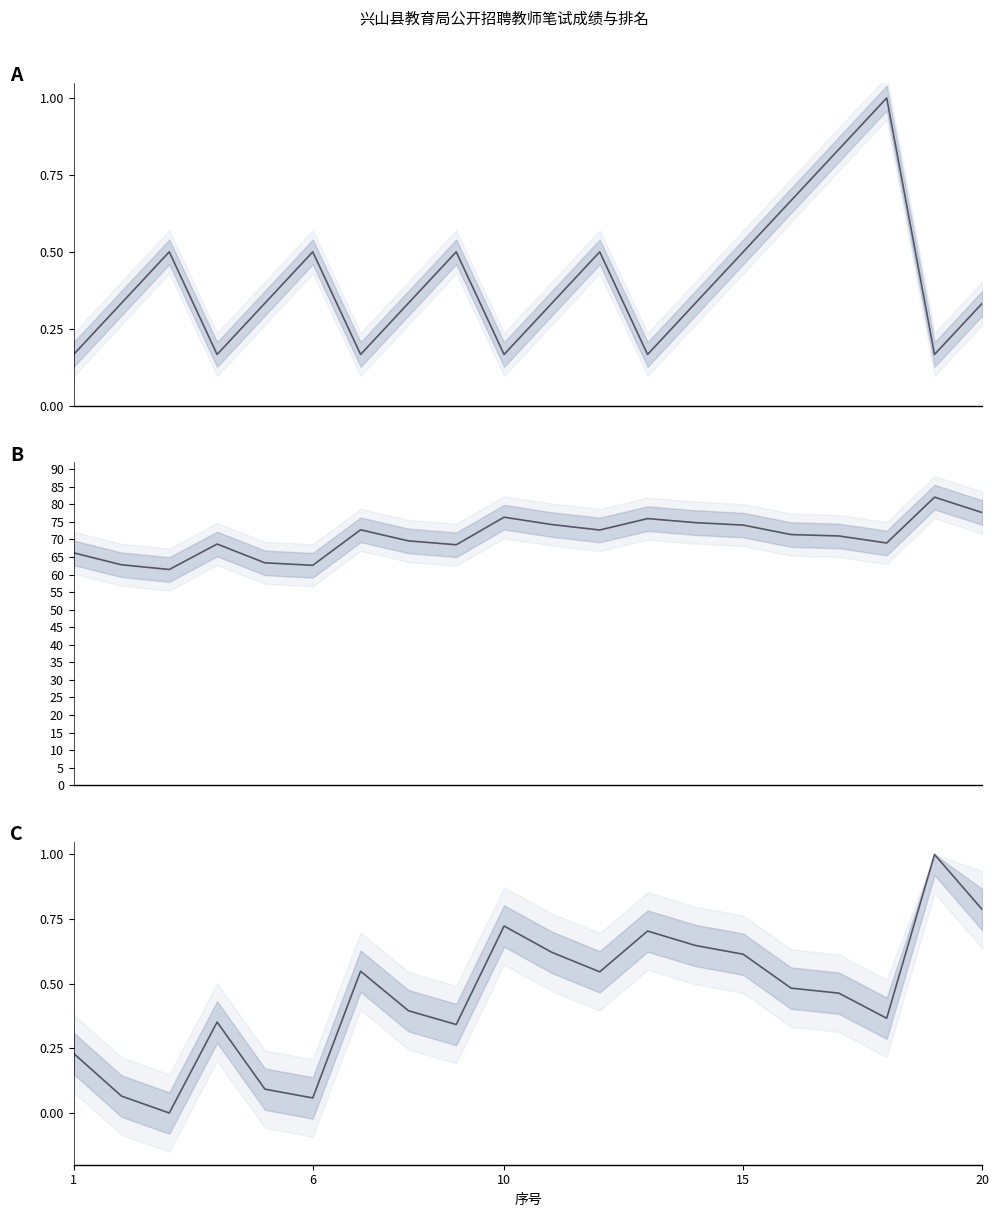

Is it true that 笔试成绩(归一化) equals 0.2 at 17?

False